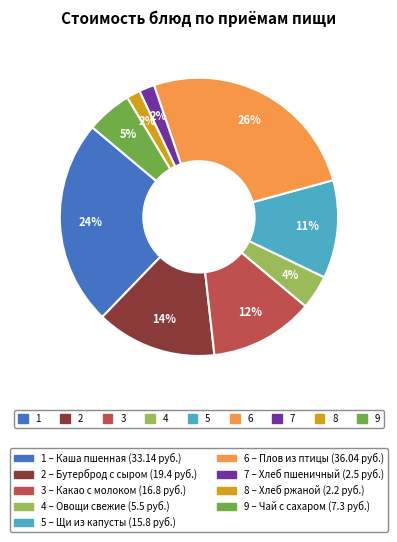

Does any single category account for the majority?

No